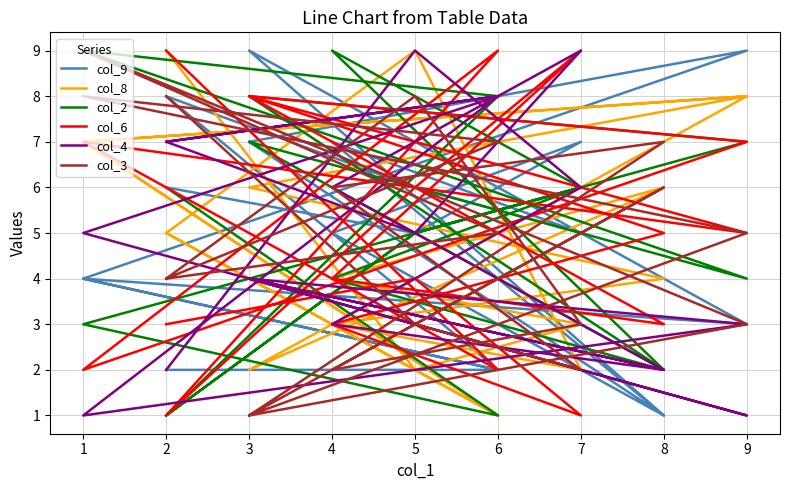

Count the col_8 values in the range 2 to 7.

13